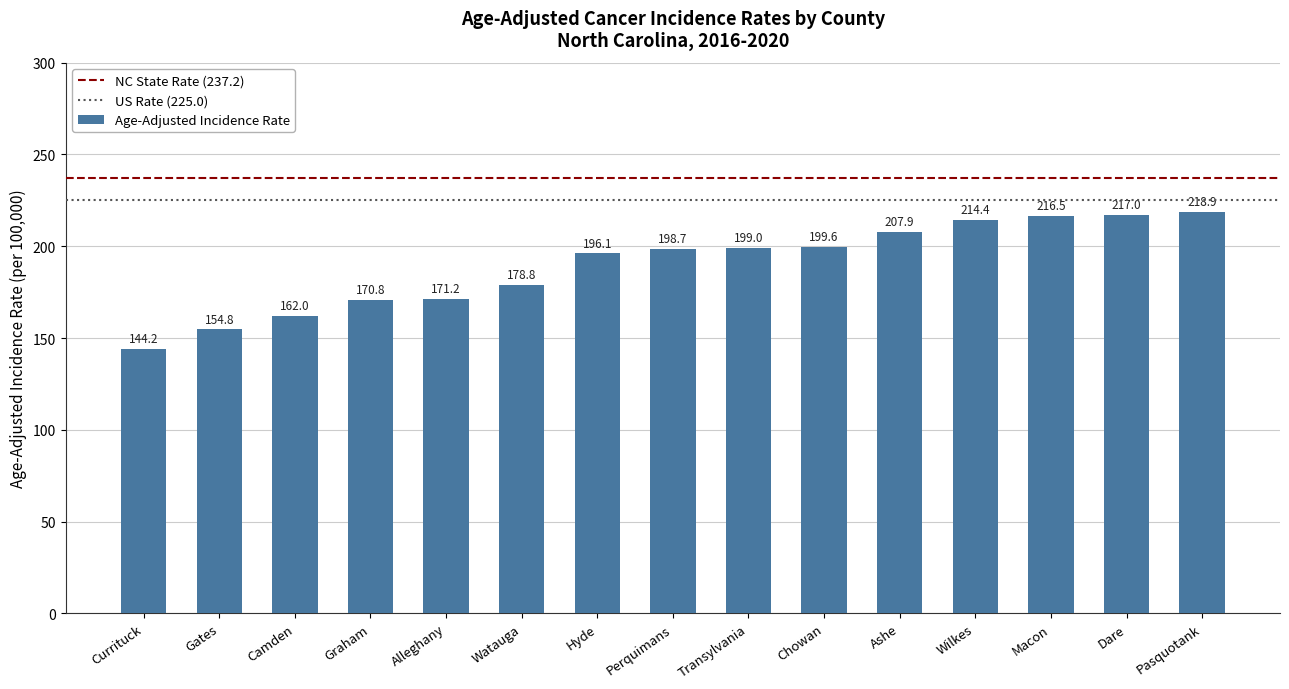

The chart shows a value of 46.8 at Graham. True or false?

False